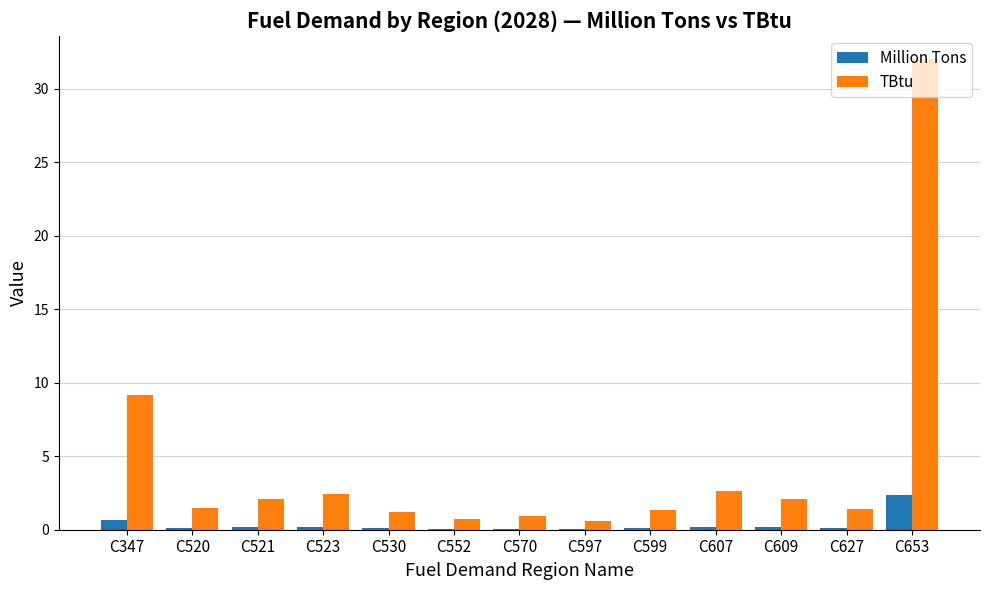

True or false: TBtu has a value of 0.6 at C597.

True